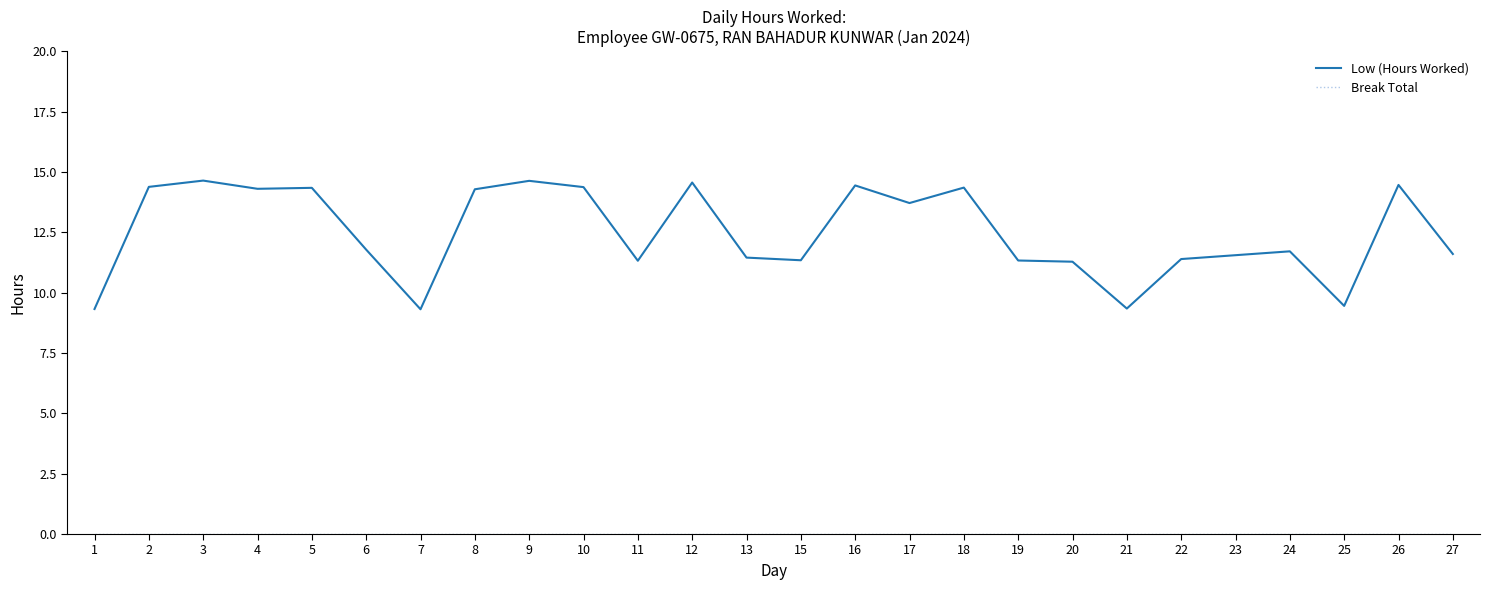

What is the difference between the maximum and minimum values in the Low (Hours Worked) series?

5.3